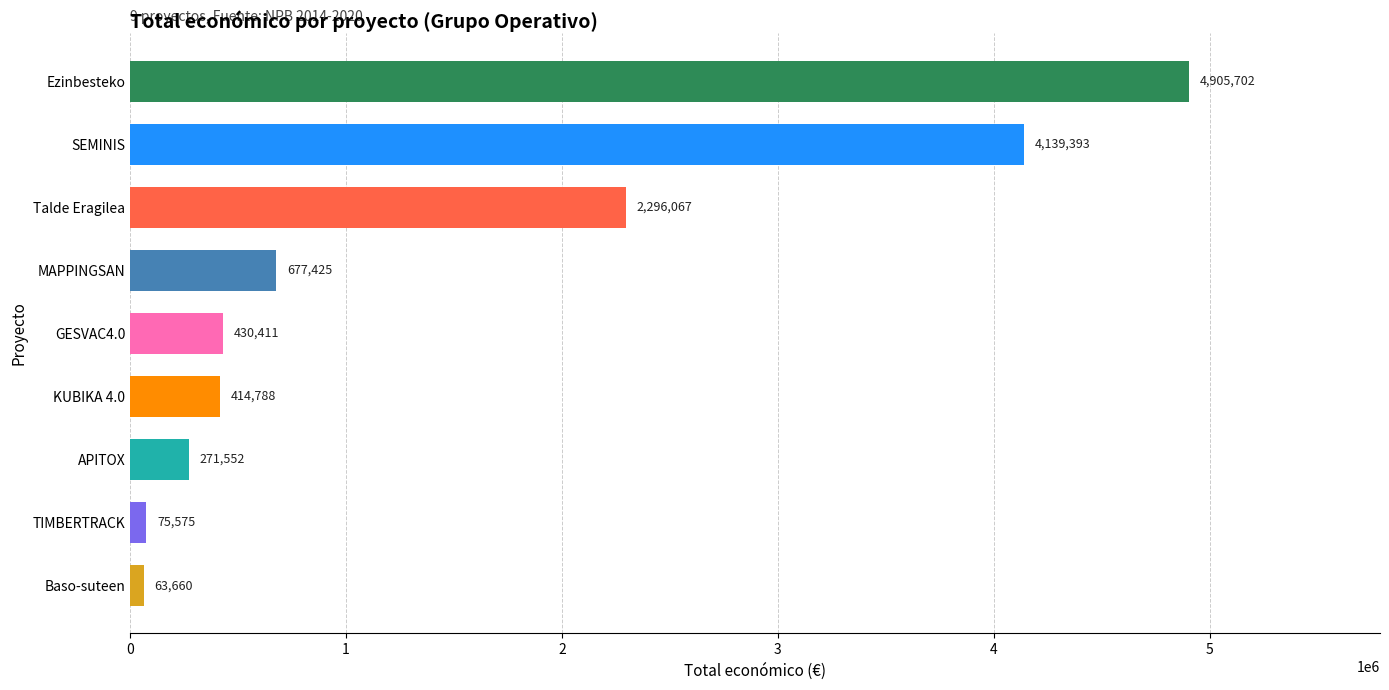

Reading top to bottom, transcribe all the data shown in this chart.

4905702	4139393	2296067	677425	430411	414788	271552	75575	63660